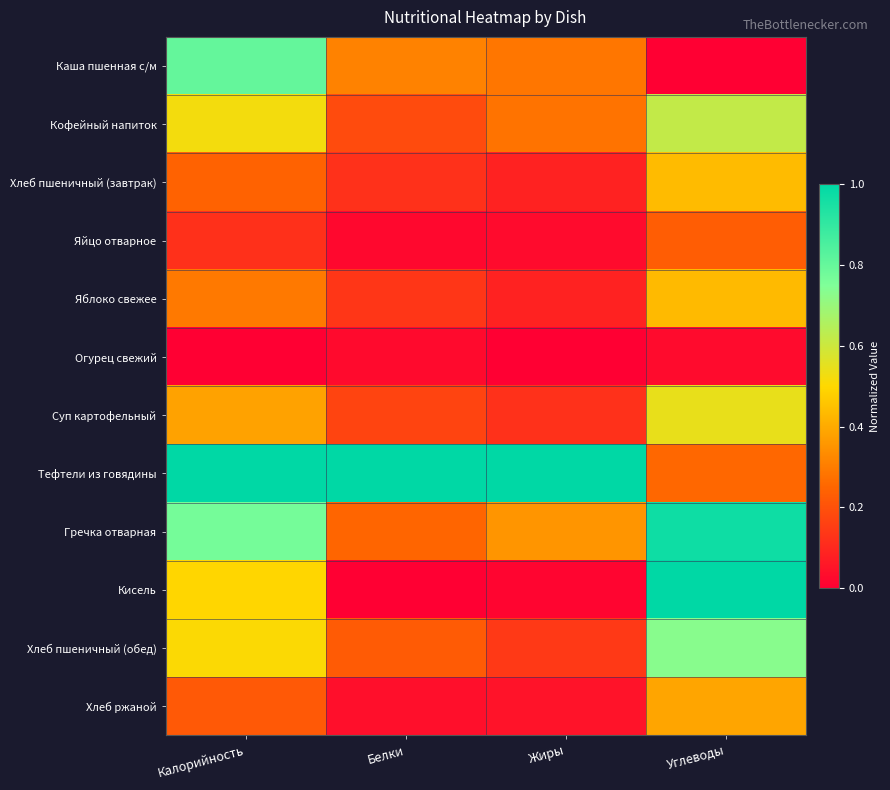

Which category has the lowest value across all series?

Углеводы